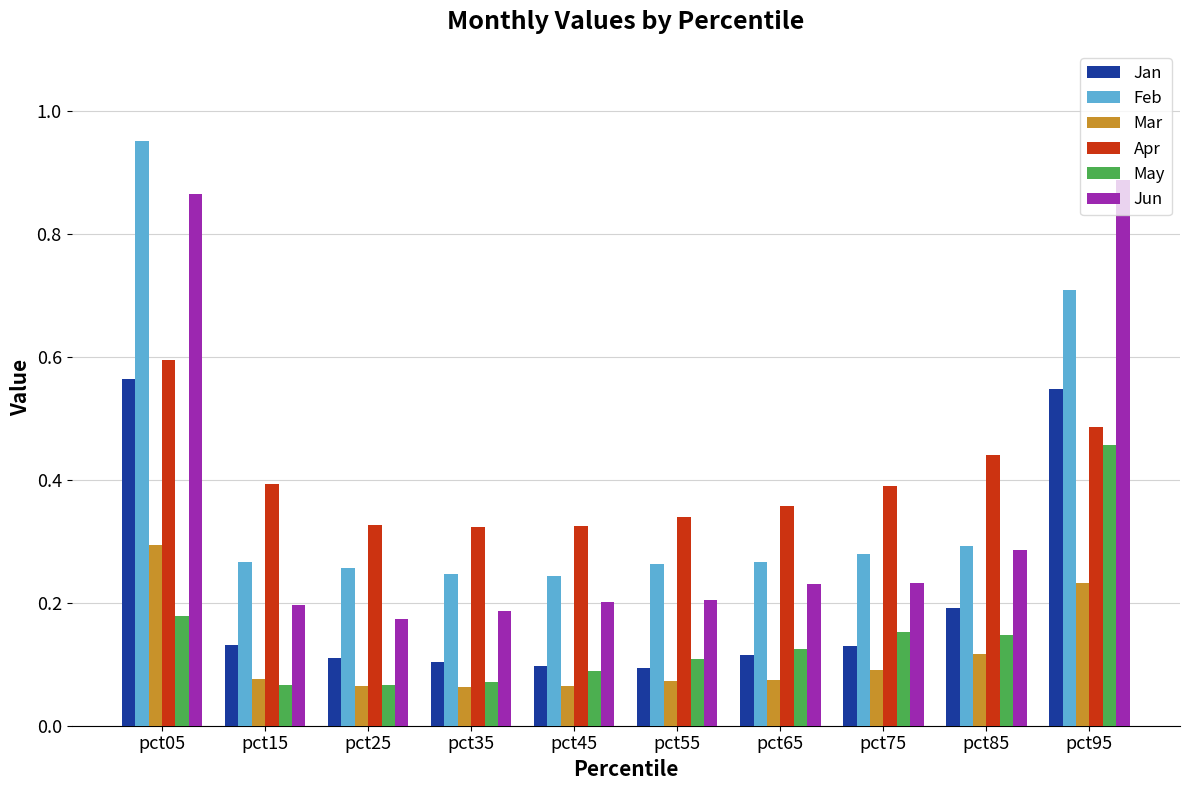

Is it true that May equals 0.1 at pct35?

True